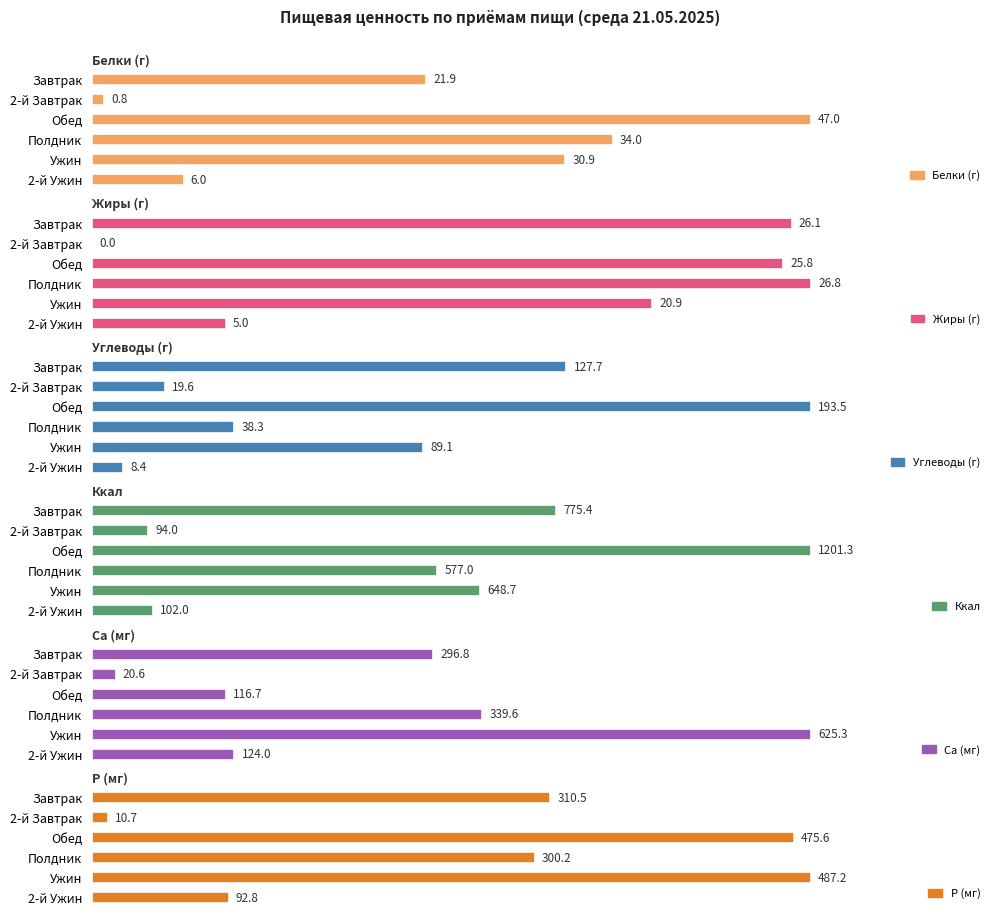

Reading left to right, list all the values displayed in this chart.

Белки (г): 21.9	0.8	47.0	34.0	30.9	6.0
Жиры (г): 26.1	0.0	25.8	26.8	20.9	5.0
Углеводы (г): 127.7	19.6	193.5	38.3	89.1	8.4
Ккал: 775.4	94.0	1201.3	577.0	648.7	102.0
Ca (мг): 296.8	20.6	116.7	339.6	625.3	124.0
P (мг): 310.5	10.7	475.6	300.2	487.2	92.8